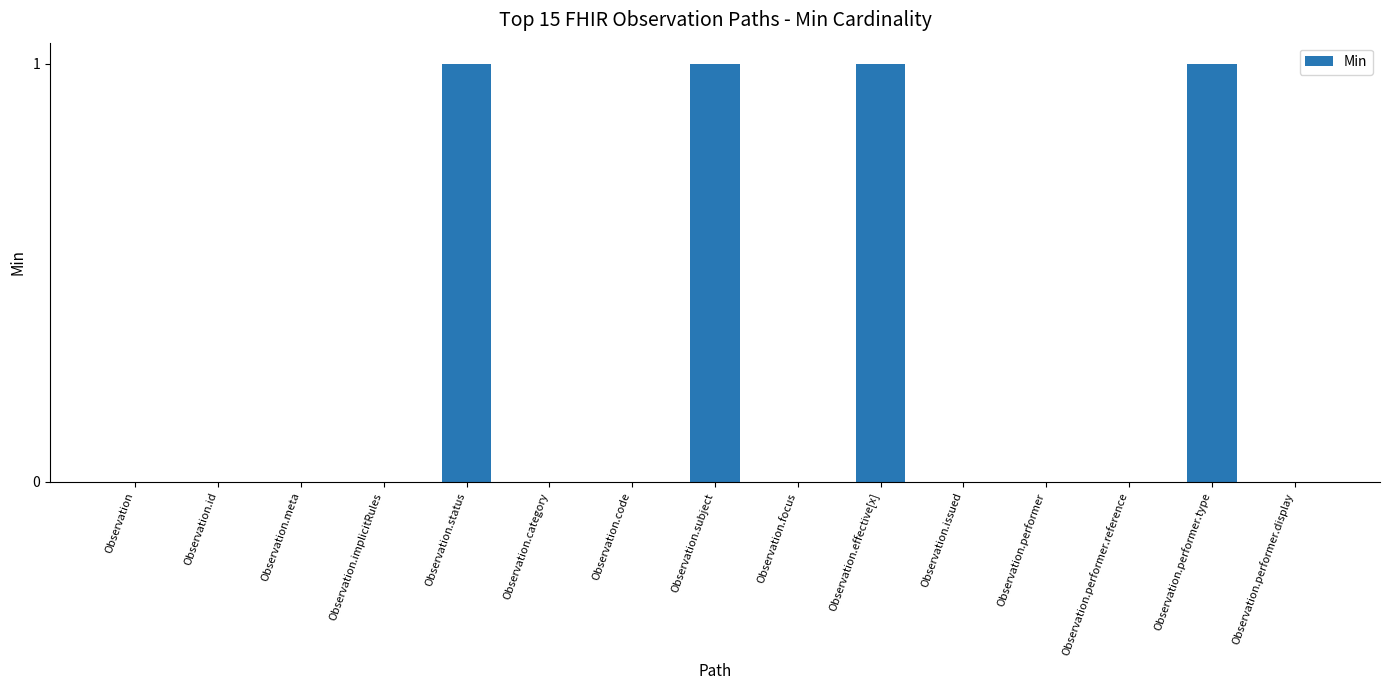

What is the ratio of the value at Observation.effective[x] to the value at Observation.performer.type?

1.0